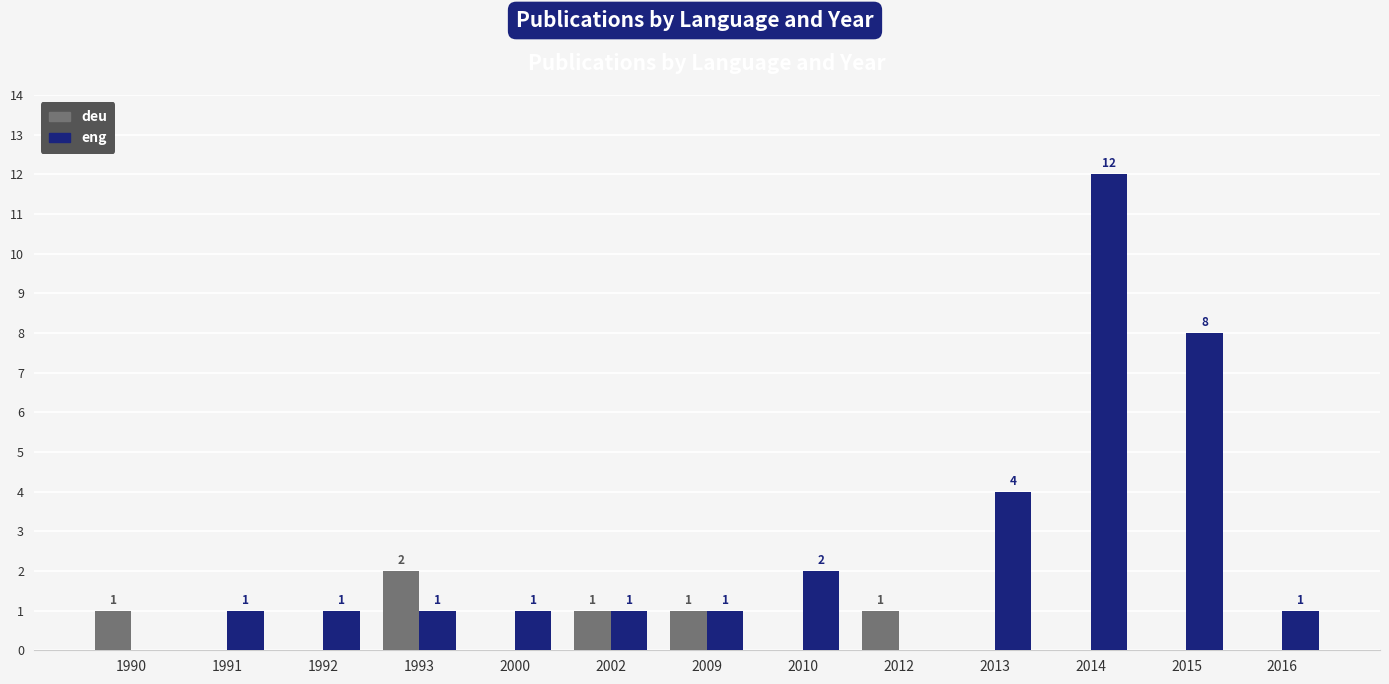

At which label is eng closest to 6?

2013